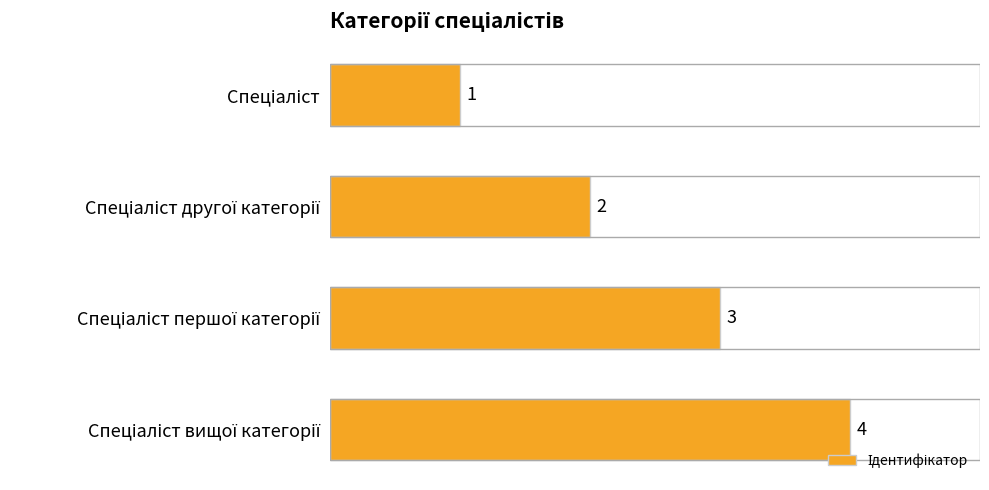

Count the values in the range 2 to 4.

3